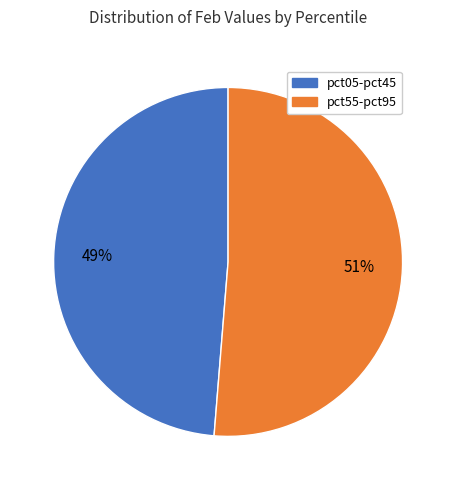

Is there any slice that represents more than half of the pie?

Yes